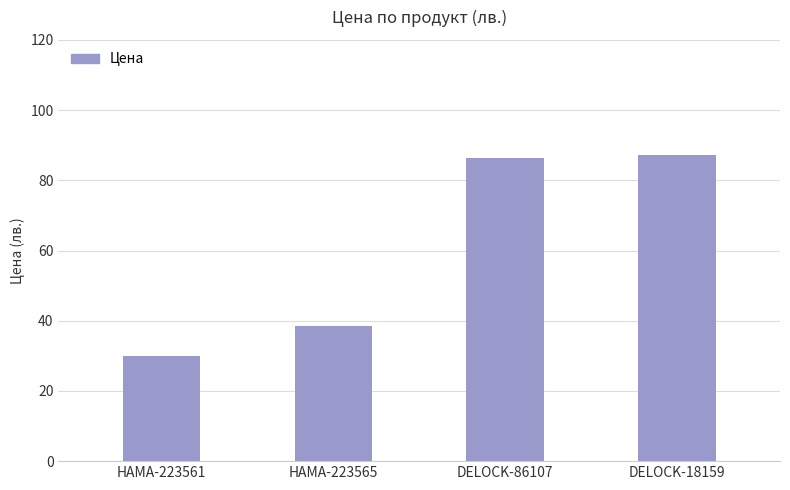

Reading left to right, what are all the values shown in this chart?

30.0	38.5	86.3	87.1